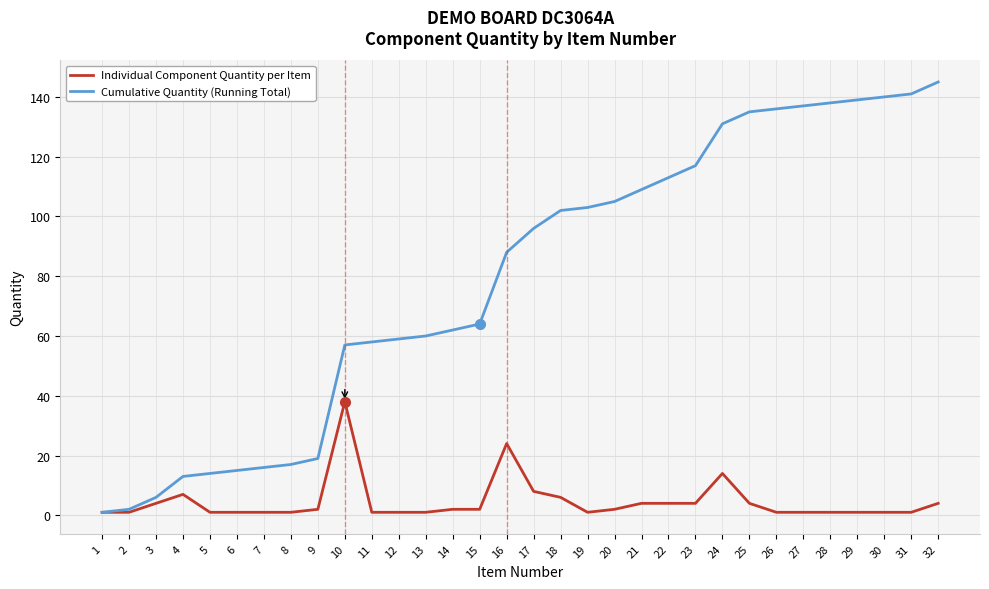

Is it true that Individual Component Quantity per Item equals 7 at 4?

True